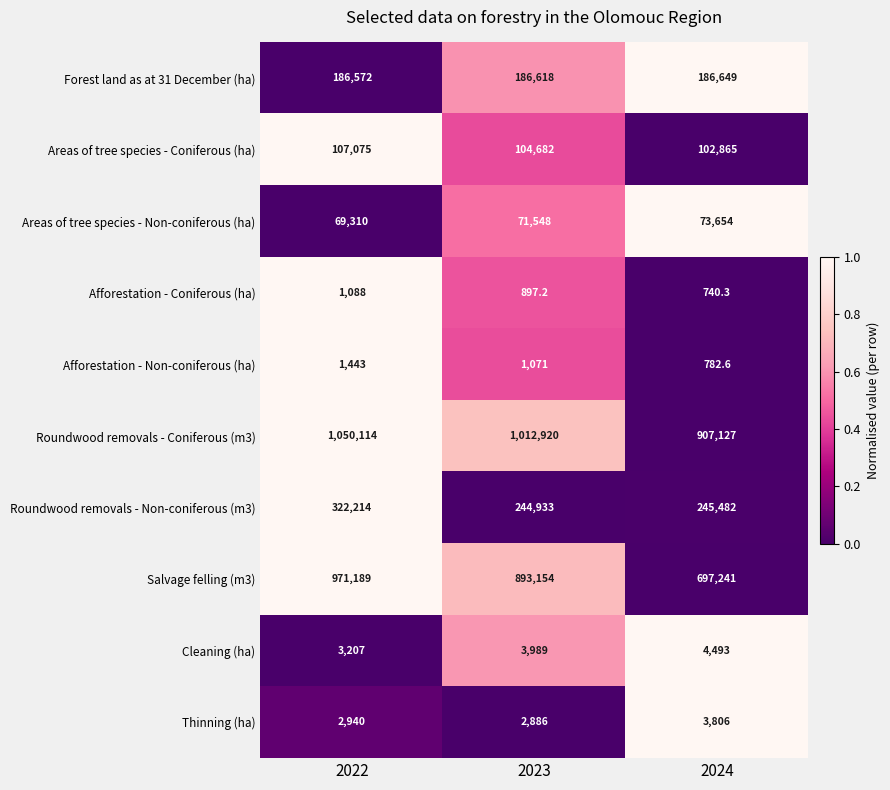

Rank the series at 2023 from lowest to highest value.

Afforestation - Coniferous (ha), Afforestation - Non-coniferous (ha), Thinning (ha), Cleaning (ha), Areas of tree species - Non-coniferous (ha), Areas of tree species - Coniferous (ha), Forest land as at 31 December (ha), Roundwood removals - Non-coniferous (m3), Salvage felling (m3), Roundwood removals - Coniferous (m3)